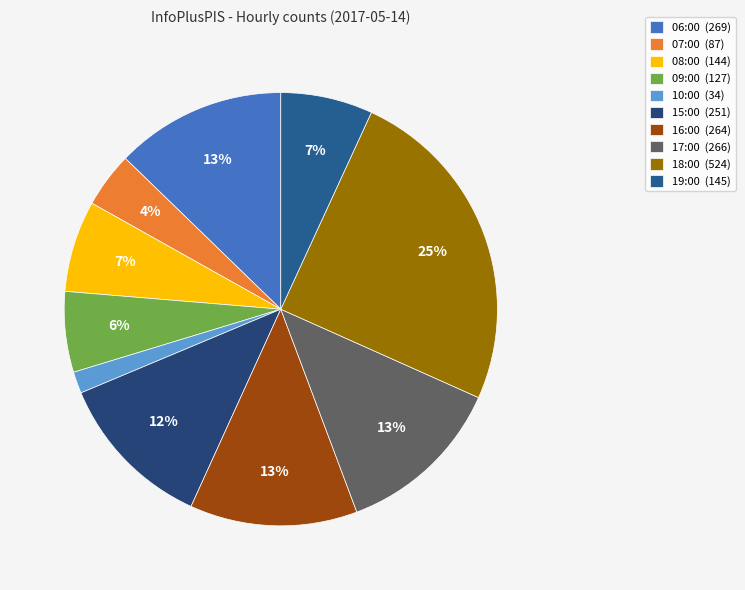

Which slice is the smallest?

10:00